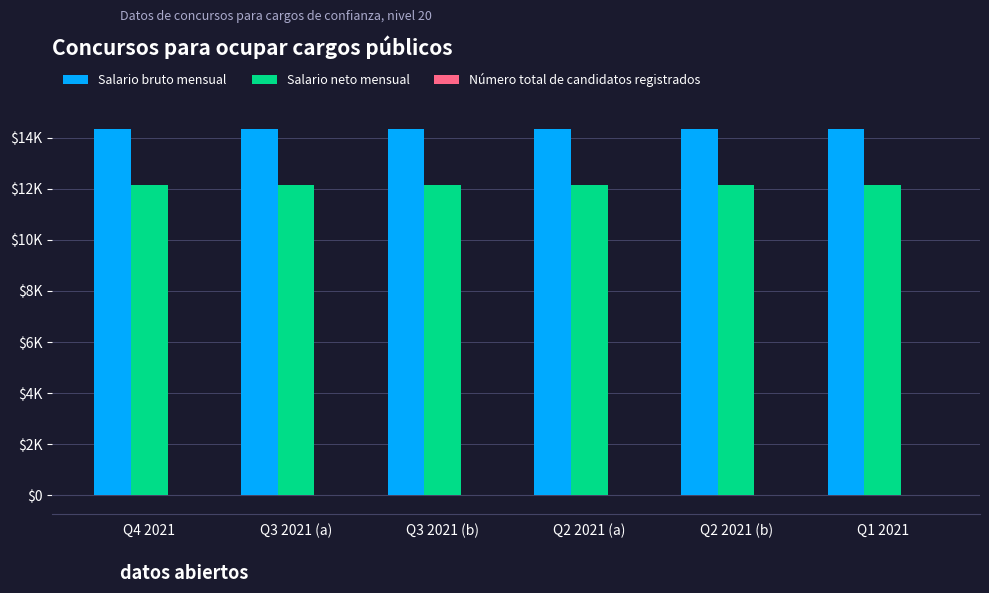

Rank the series by their maximum value, from lowest to highest.

Número total de candidatos registrados, Salario neto mensual, Salario bruto mensual